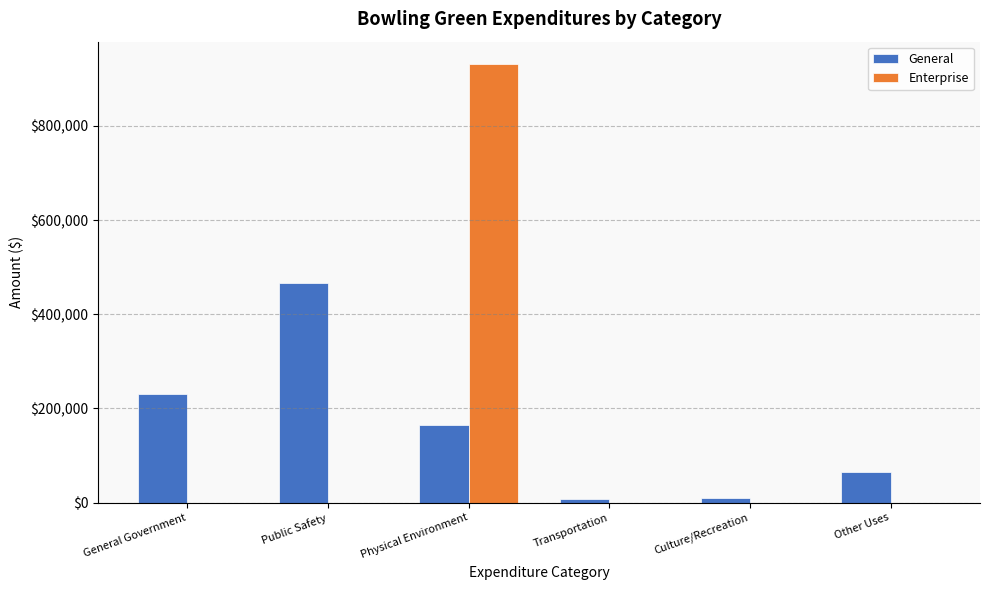

Which series has the widest spread of values?

Enterprise